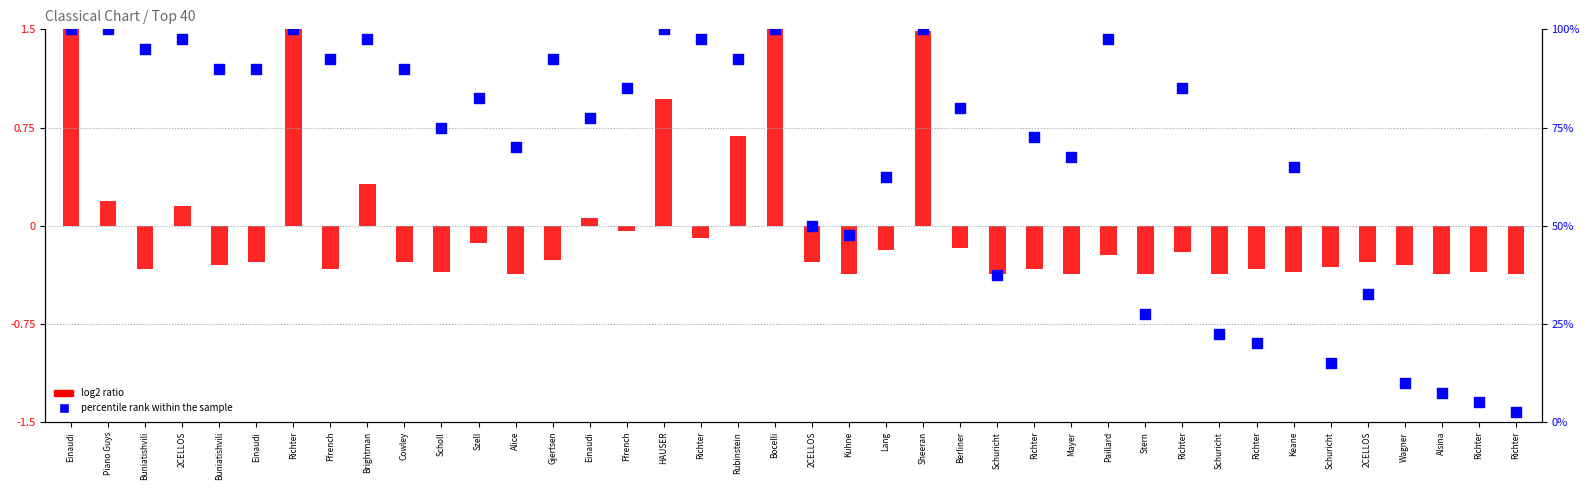

Which series has the widest spread of Y values?

percentile rank within the sample